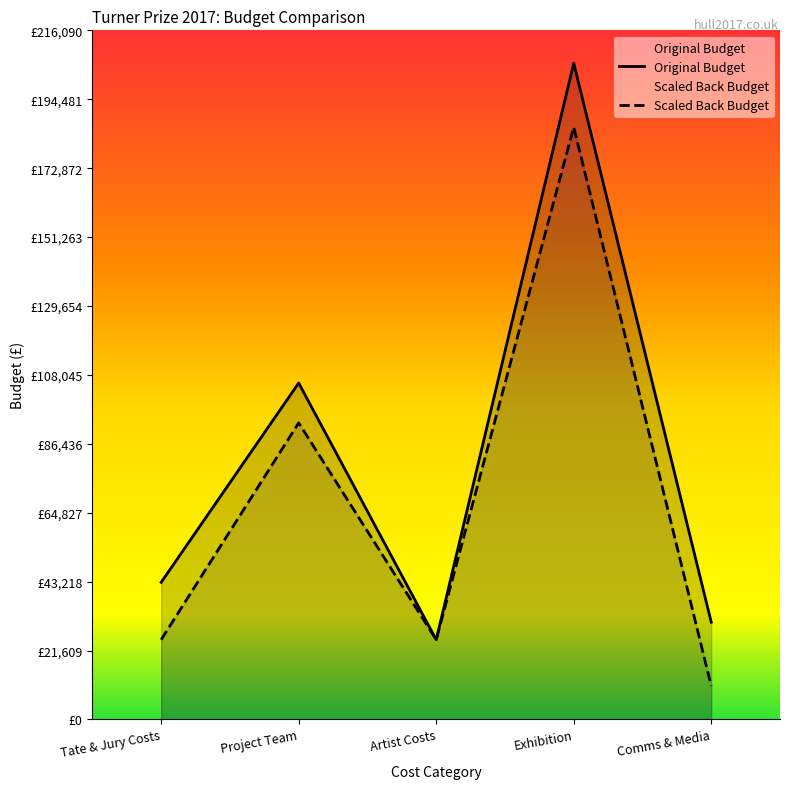

Which category has the lowest value in the Scaled Back Budget series?

Comms & Media